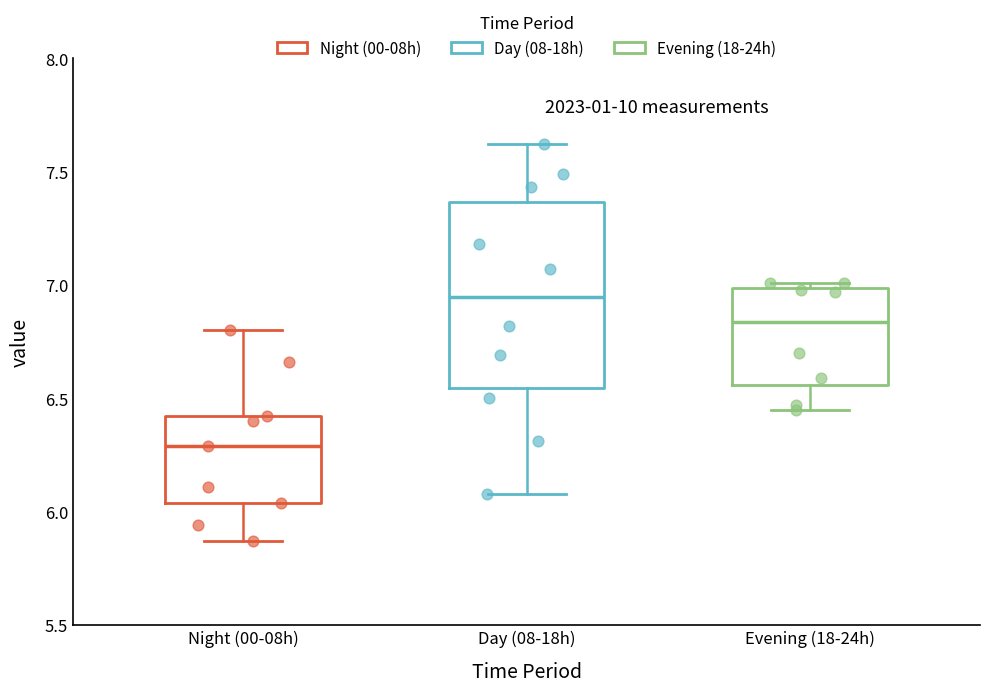

Where does the lower whisker of the box for Night (00-08h) end on the y-axis? The values are not printed on the chart, so give them approximately, as read against the axis.

5.85